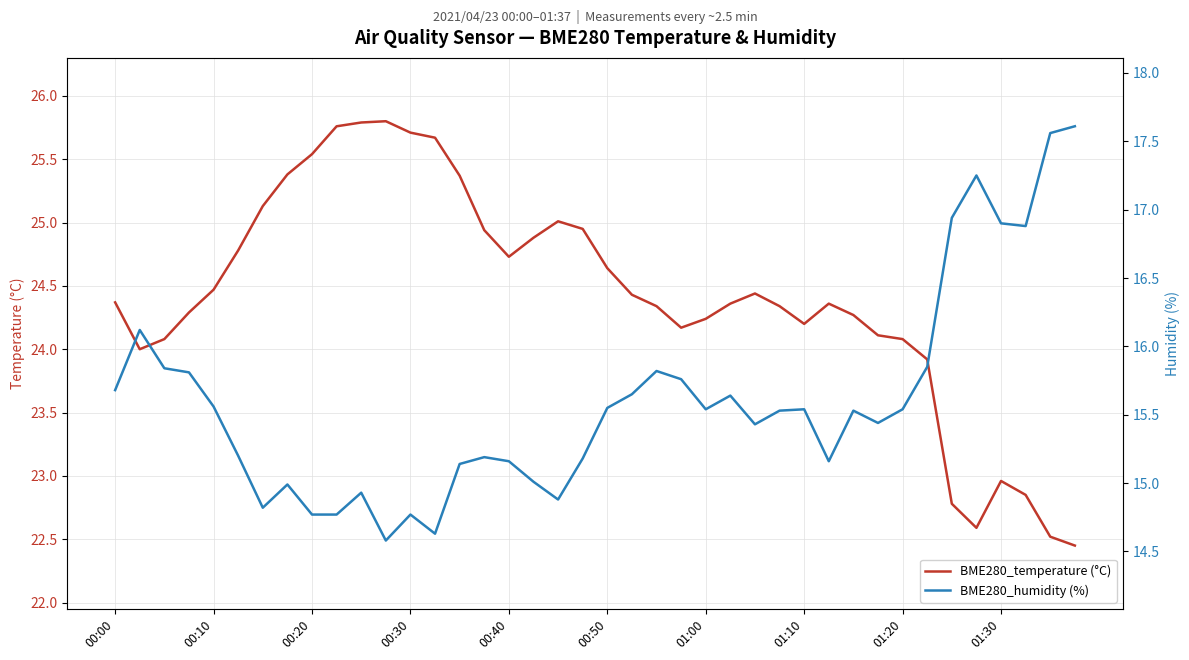

What is the highest value of the BME280_temperature (°C) series?

25.8